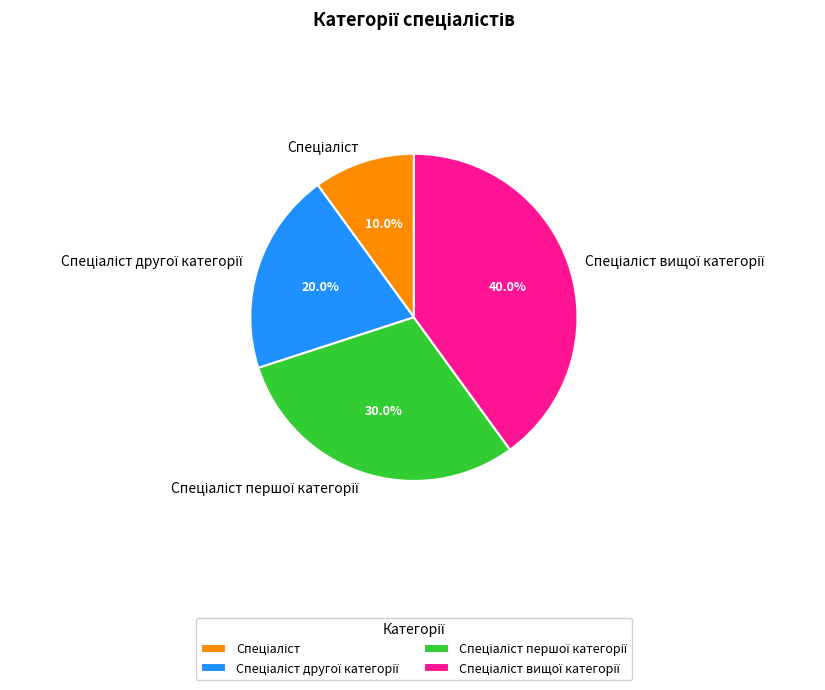

Does any single category account for the majority?

No